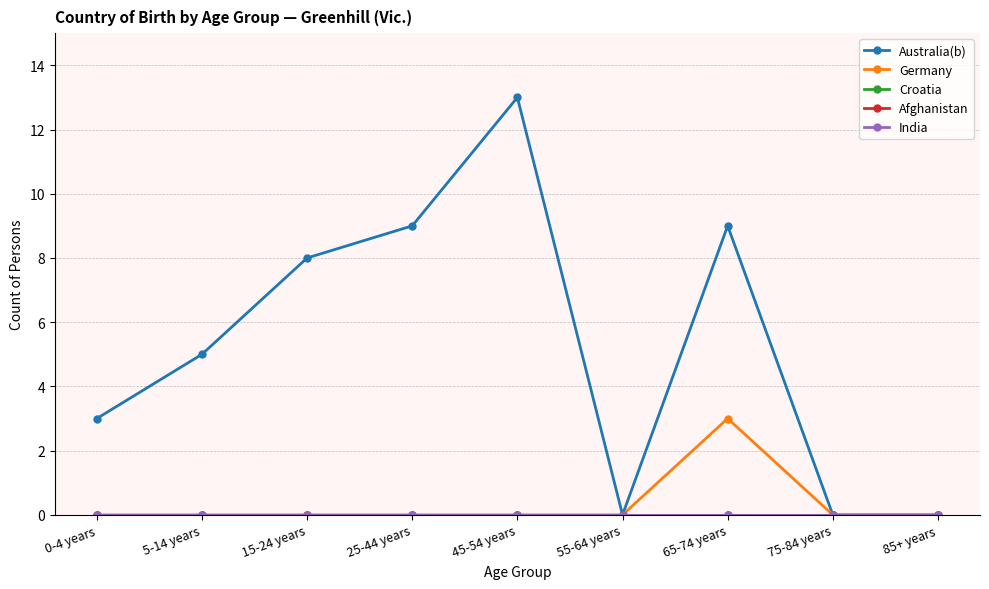

Is this an area chart (filled region under the line)?

No